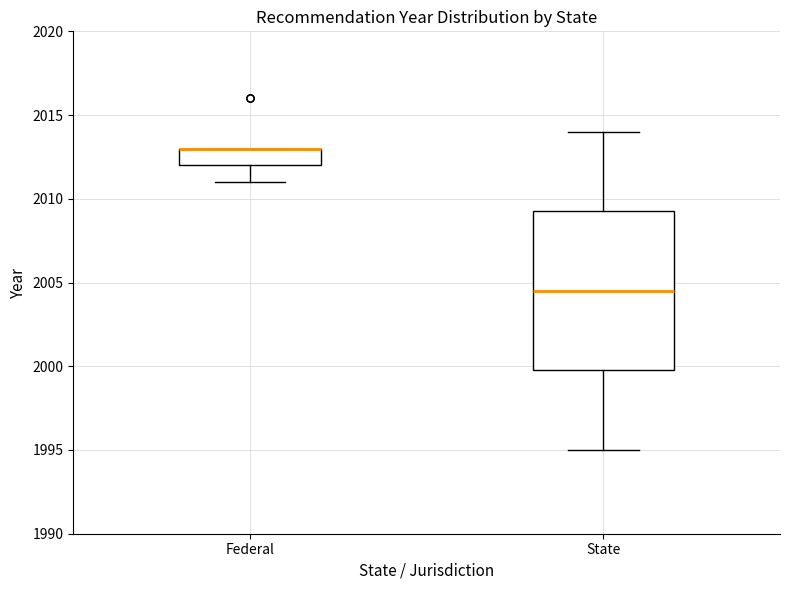

Where does the median line of the box for State sit on the y-axis? The values are not printed on the chart, so give them approximately, as read against the axis.

2004.5